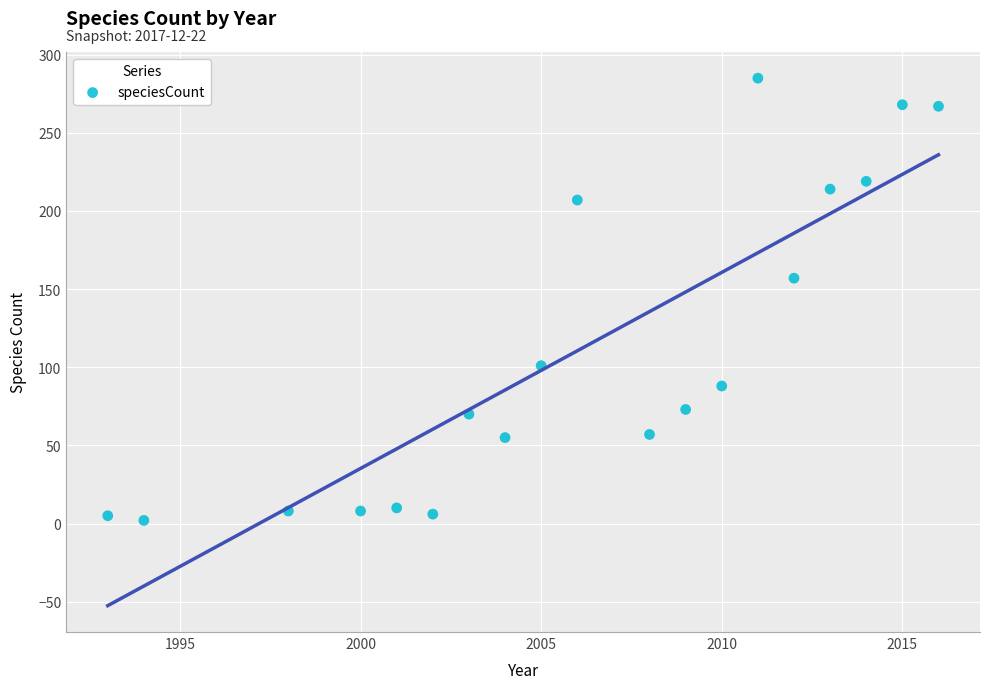

What Y value in the scatter plot is closest to 143?

157